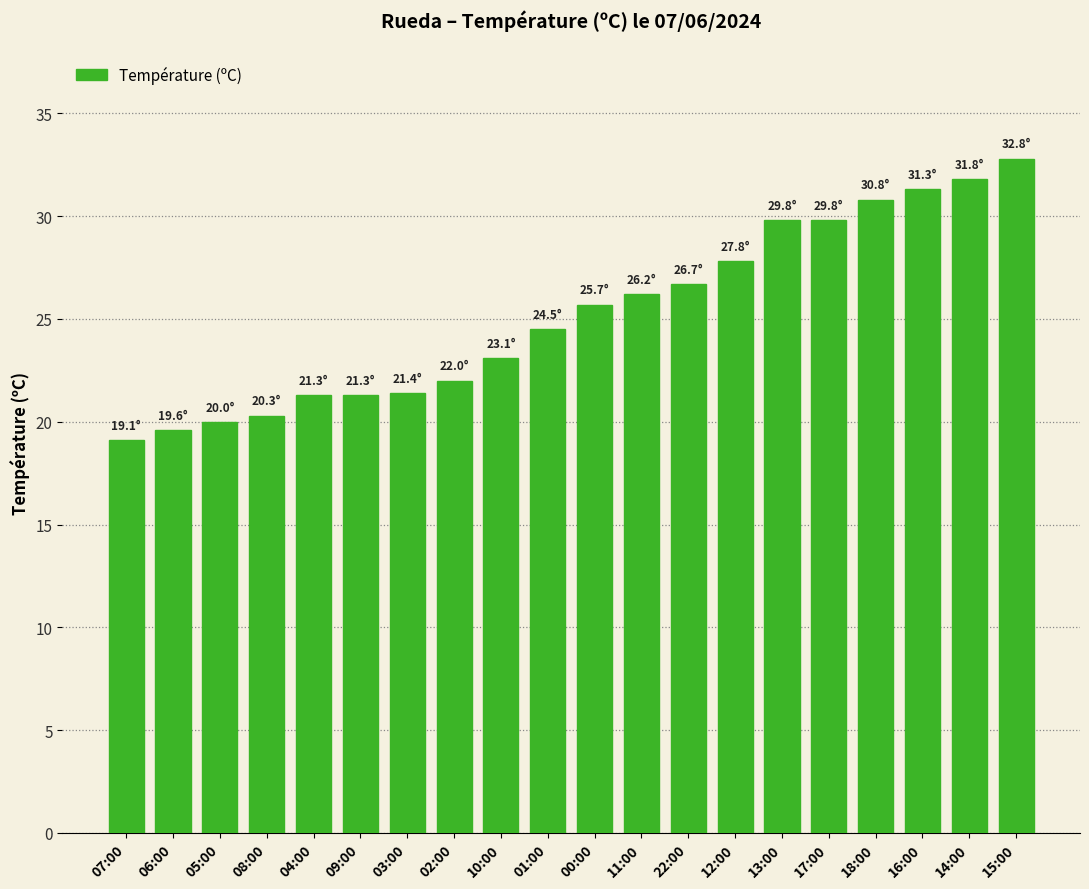

Where does the data first go above 25?

00:00